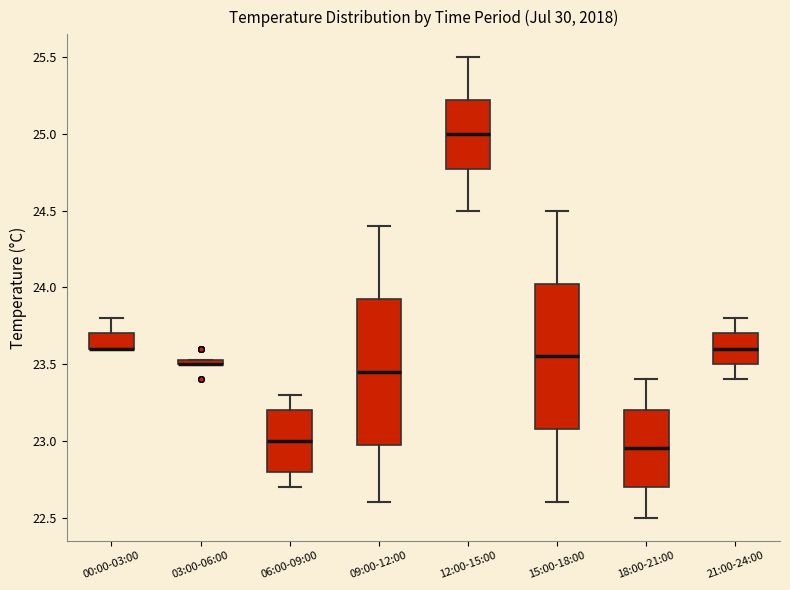

Where is the lower edge of the box for 12:00-15:00 on the y-axis? The values are not printed on the chart, so give them approximately, as read against the axis.

24.80